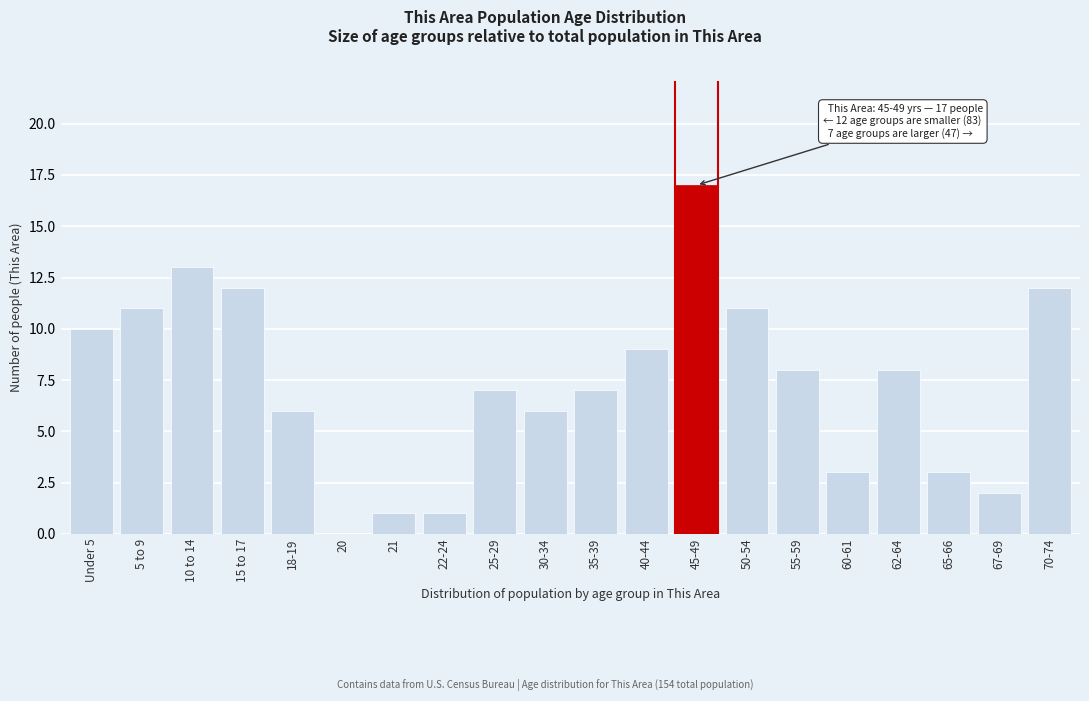

Reading right to left, transcribe all the data shown in this chart.

70-74=12	67-69=2	65-66=3	62-64=8	60-61=3	55-59=8	50-54=11	45-49=17	40-44=9	35-39=7	30-34=6	25-29=7	22-24=1	21=1	20=0	18-19=6	15 to 17=12	10 to 14=13	5 to 9=11	Under 5=10